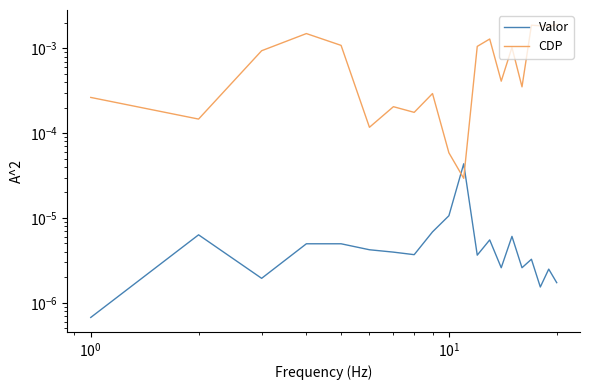

How many interior local valleys does the CDP series have?

7